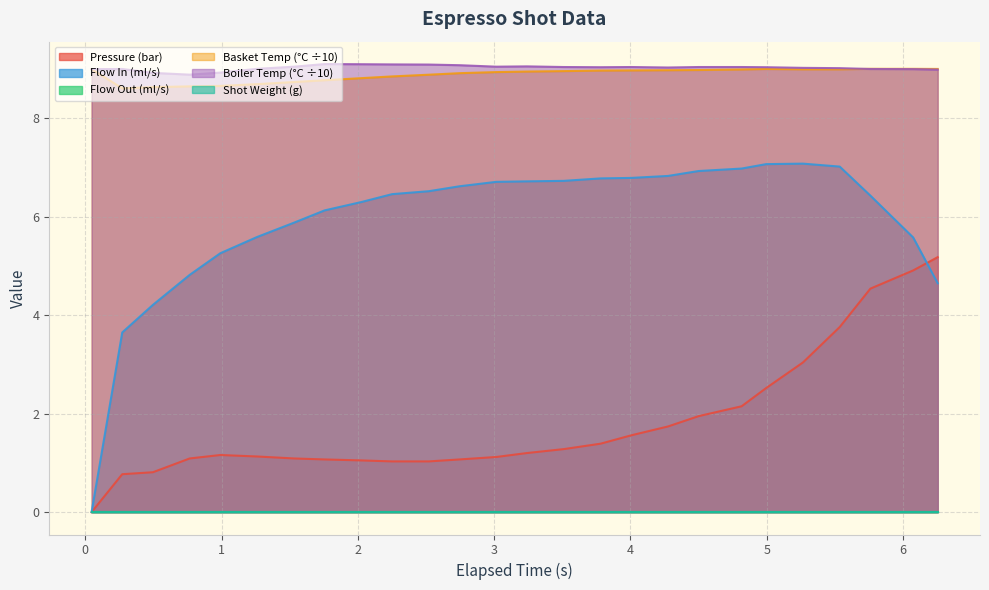

Does the chart have visible grid lines?

Yes